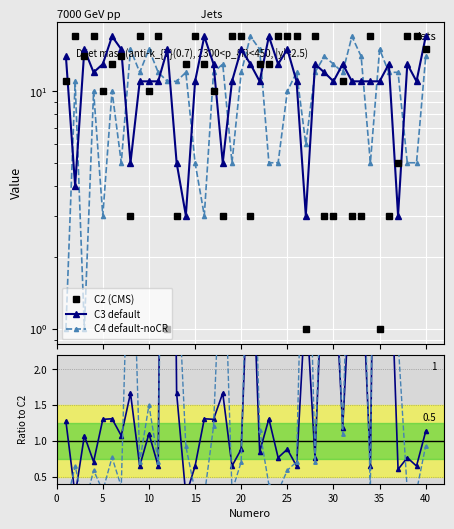

Which series has the largest range (max minus min)?

C2 (CMS)